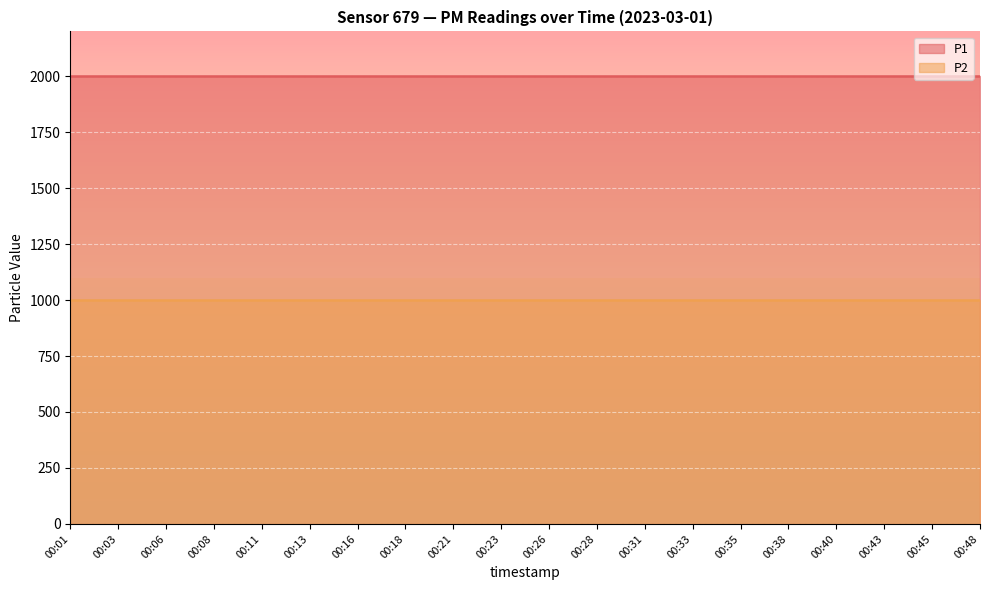

What is the lowest value of the P2 series?

999.9